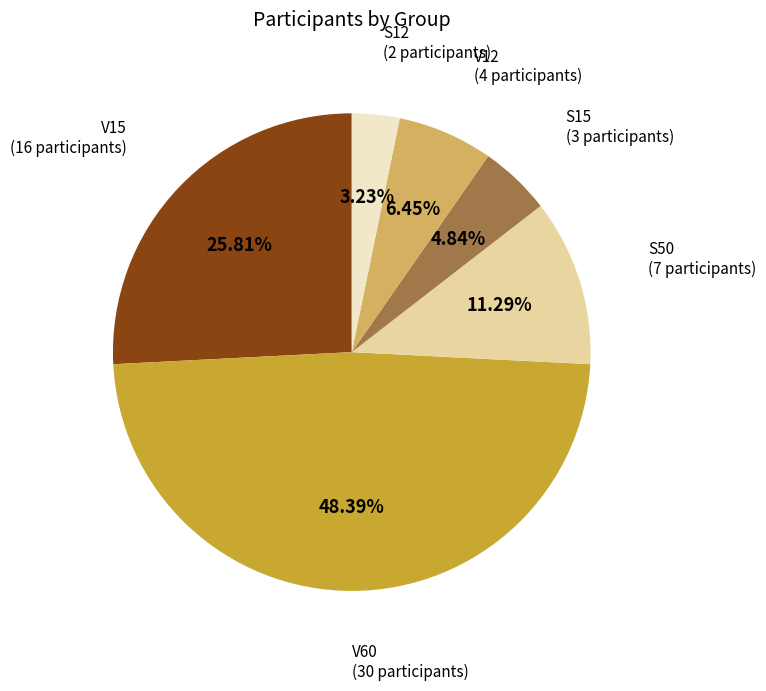

Does any single category account for the majority?

No